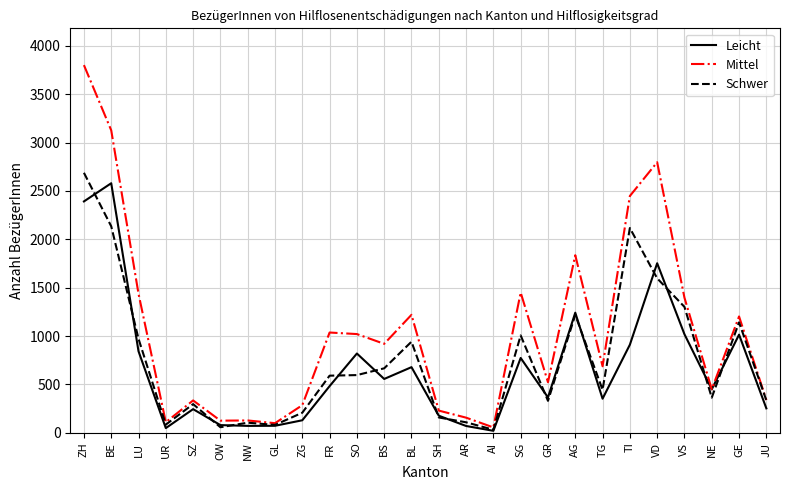

Rank the series at FR from lowest to highest value.

Leicht, Schwer, Mittel